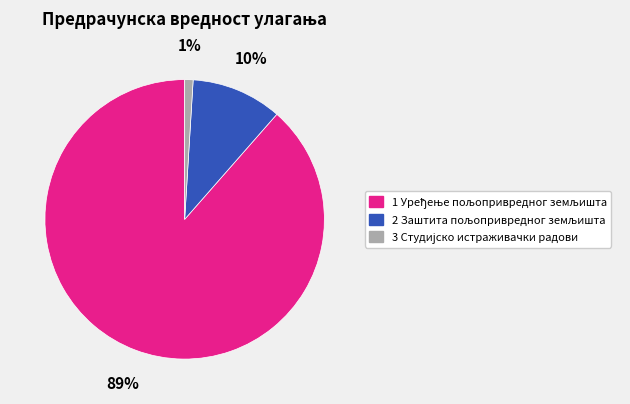

Is there a majority slice in this chart?

Yes